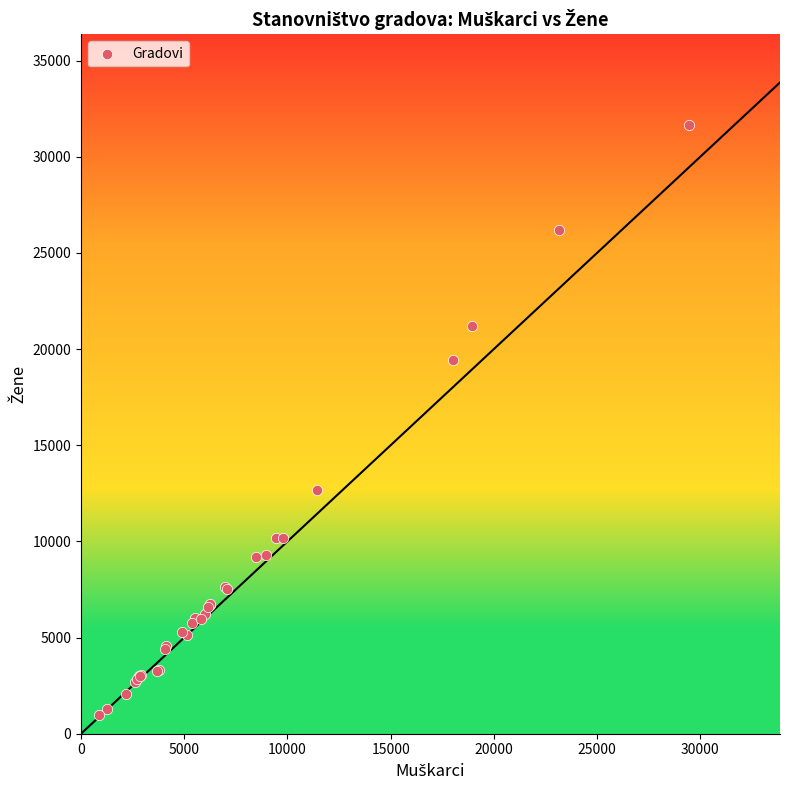

What Y value in the scatter plot is closest to 16309?

19422